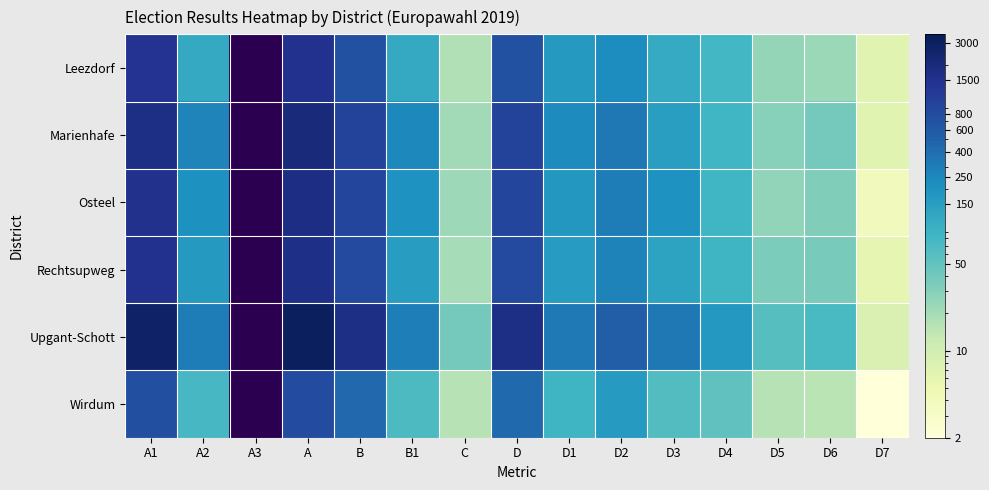

List the series in order of their peak value, highest first.

Upgant-Schott, Marienhafe, Osteel, Rechtsupweg, Leezdorf, Wirdum